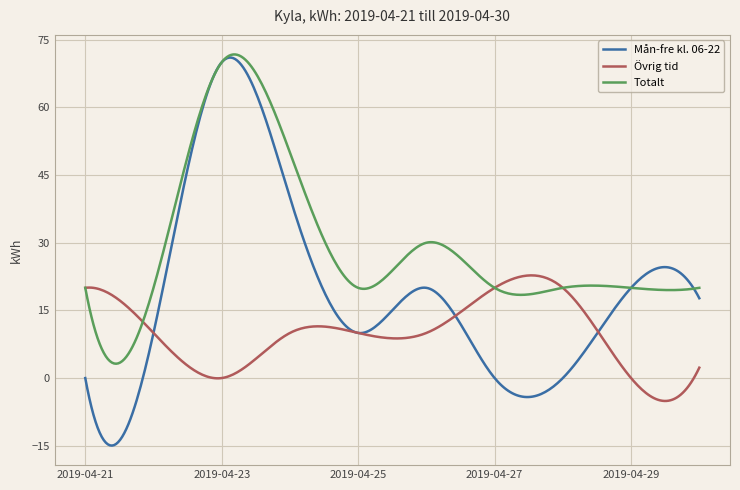

Which series has the largest total across all categories?

Totalt